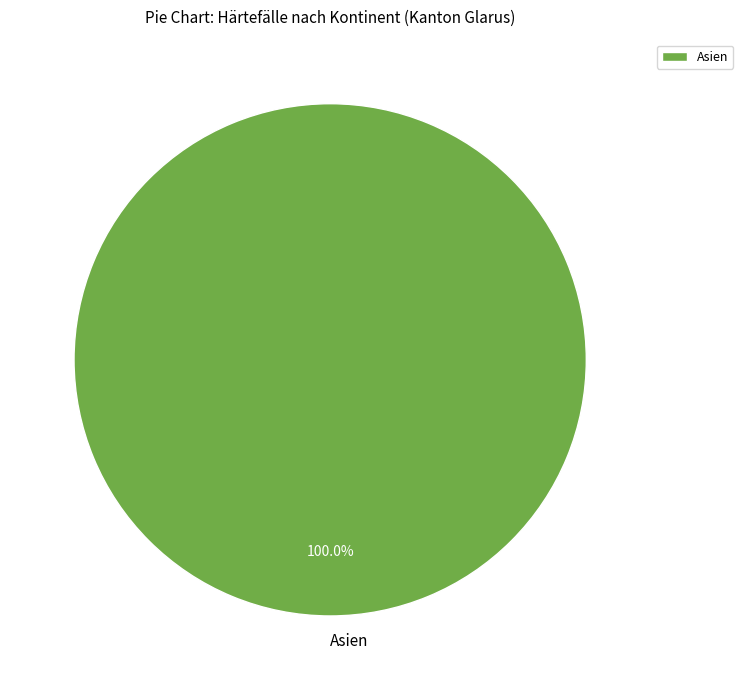

Is there any slice that represents more than half of the pie?

Yes